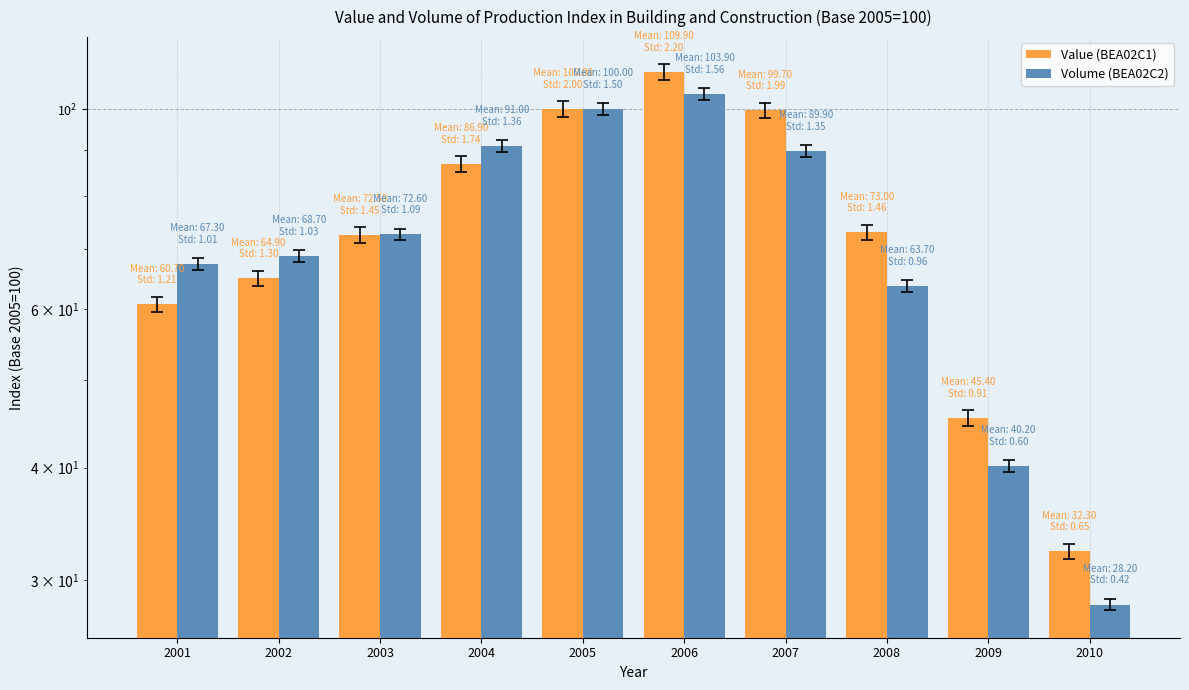

Which has a higher value, 2006 or 2007?

2006